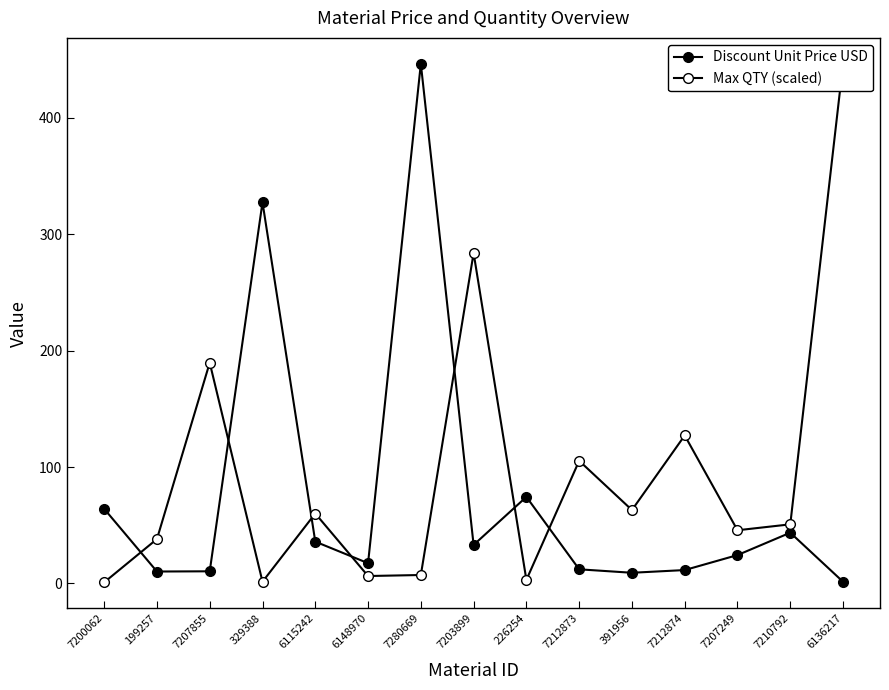

Is this an area chart (filled region under the line)?

No